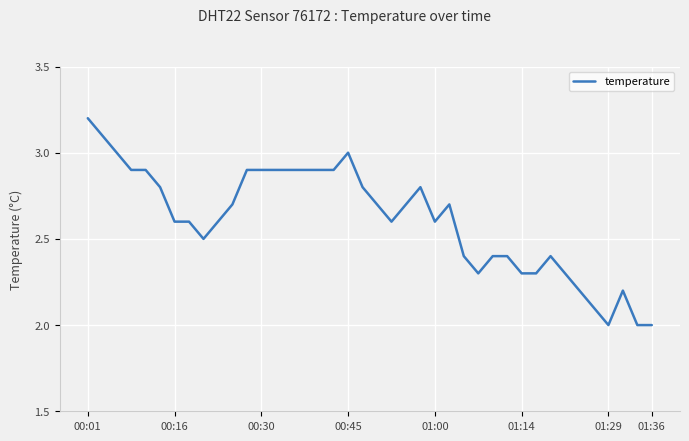

What is the smallest value displayed?

2.0